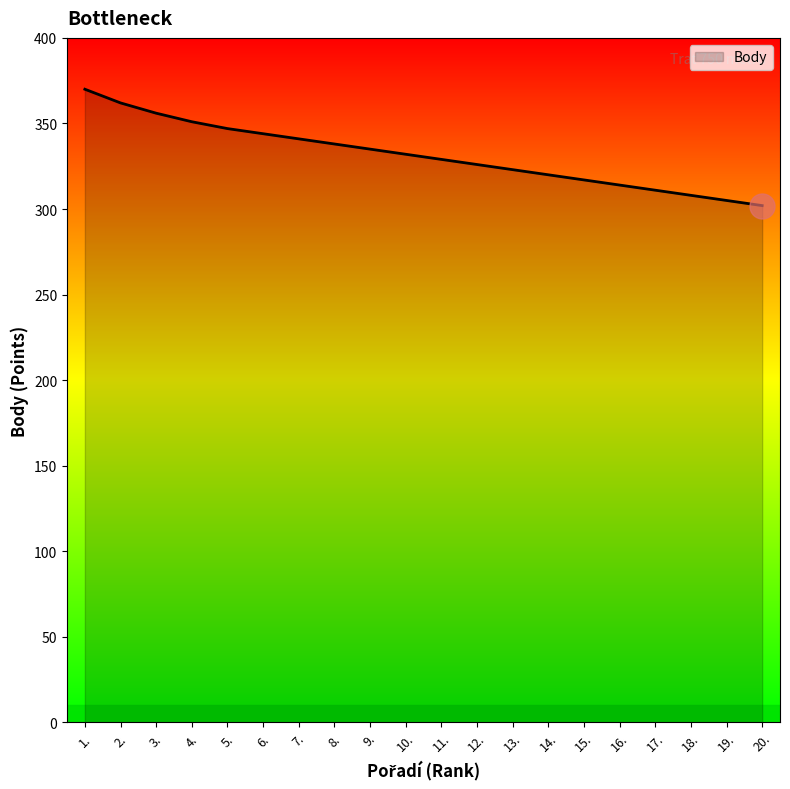

Approximately how many times larger is the value at 8. compared to 10.?

1.0